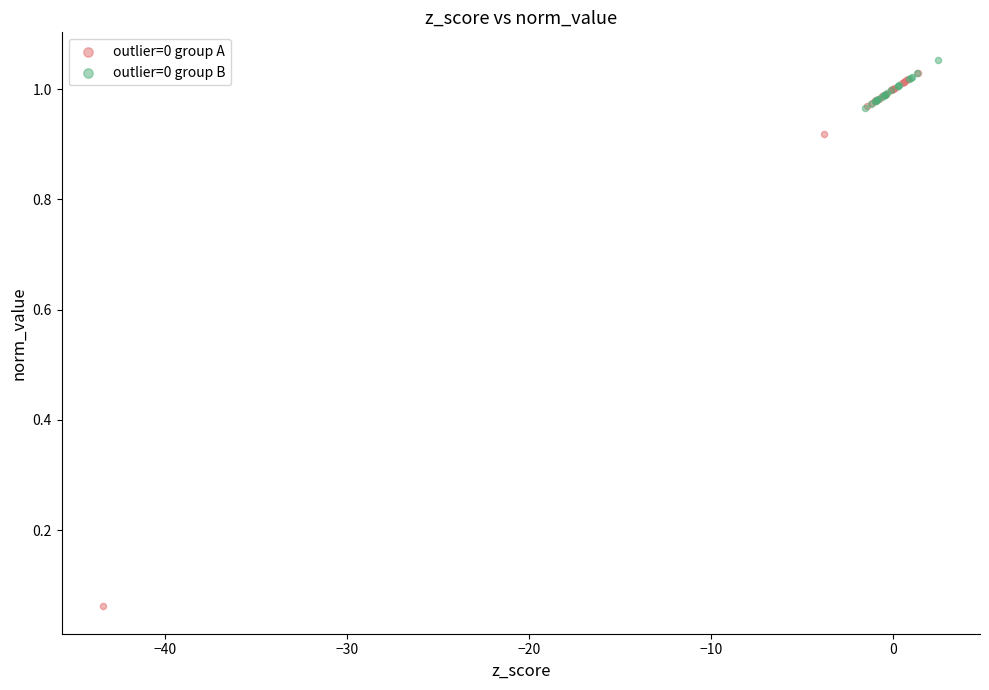

Which series reaches the minimum Y coordinate?

outlier=0 group A